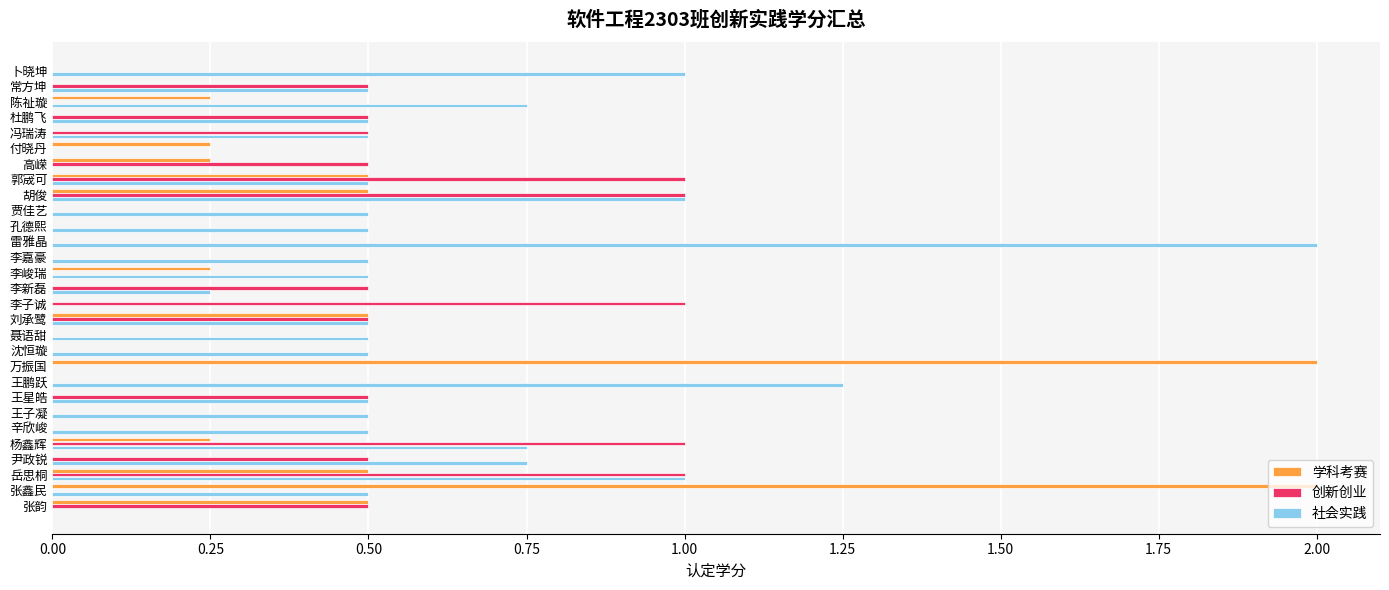

Between 杜鹏飞 and 贾佳艺, which series saw the biggest shift?

创新创业